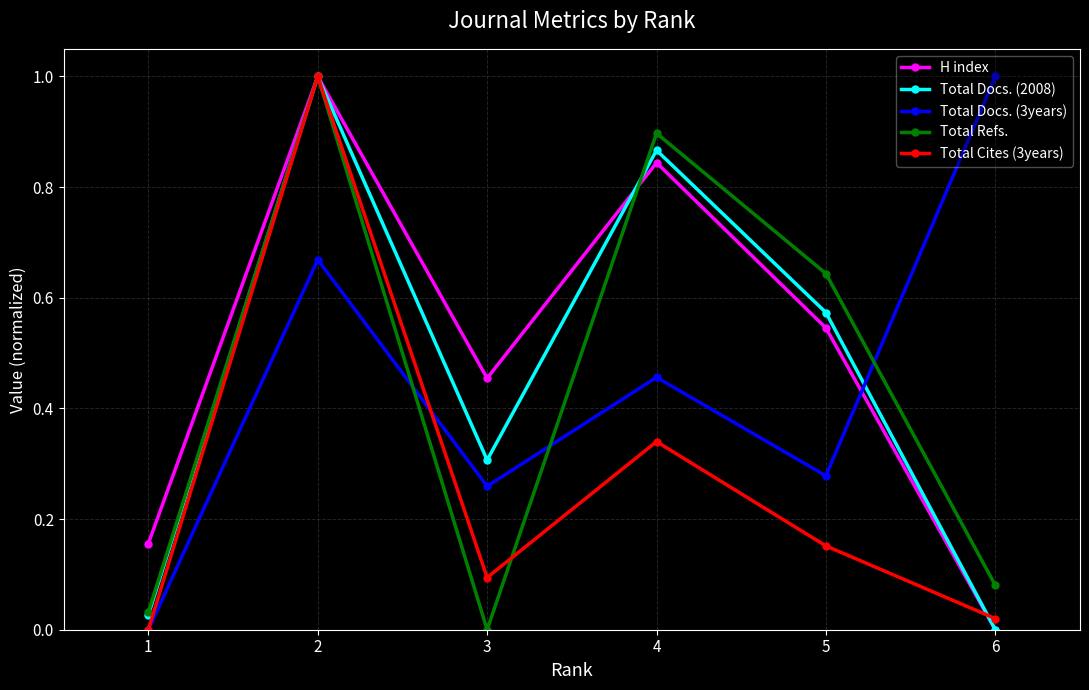

Between 1 and 5, which series saw the biggest shift?

Total Refs.